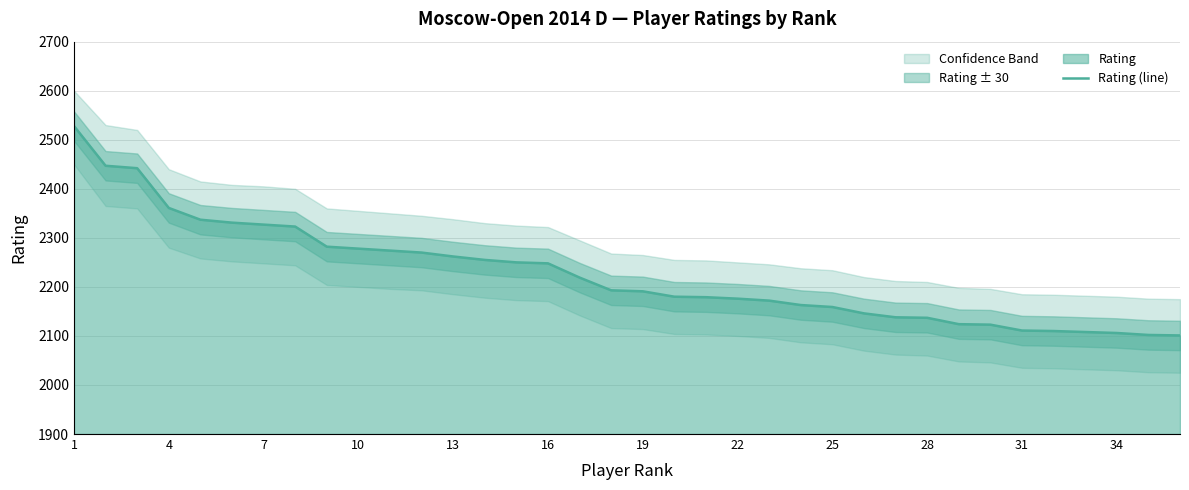

What is the highest value of the Rating (line) series?

2528